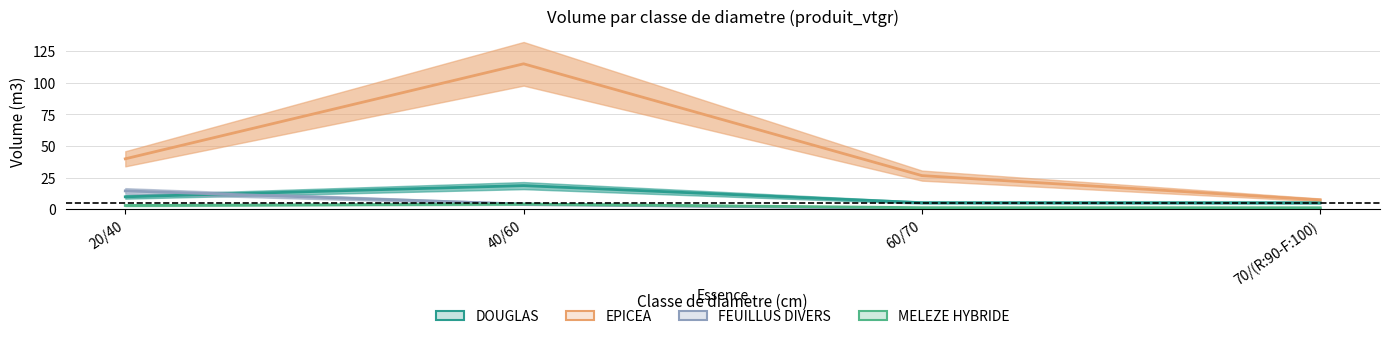

What is the difference between the highest and lowest values at 70/(R:90-F:100)?

7.4